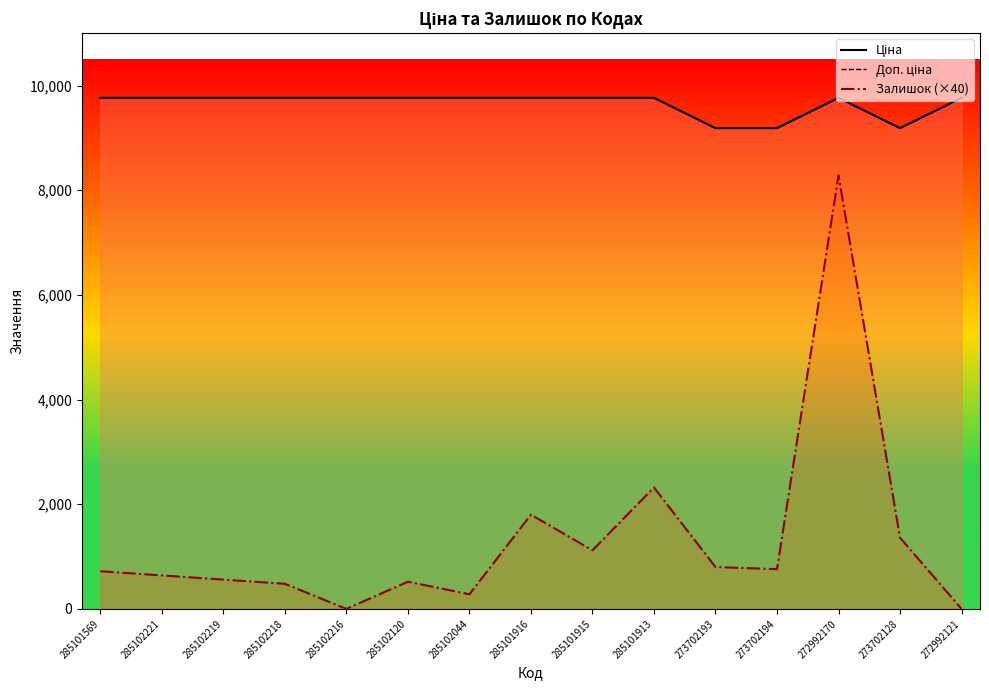

In Ціна, how many points are lower than both neighbors (excluding endpoints)?

1